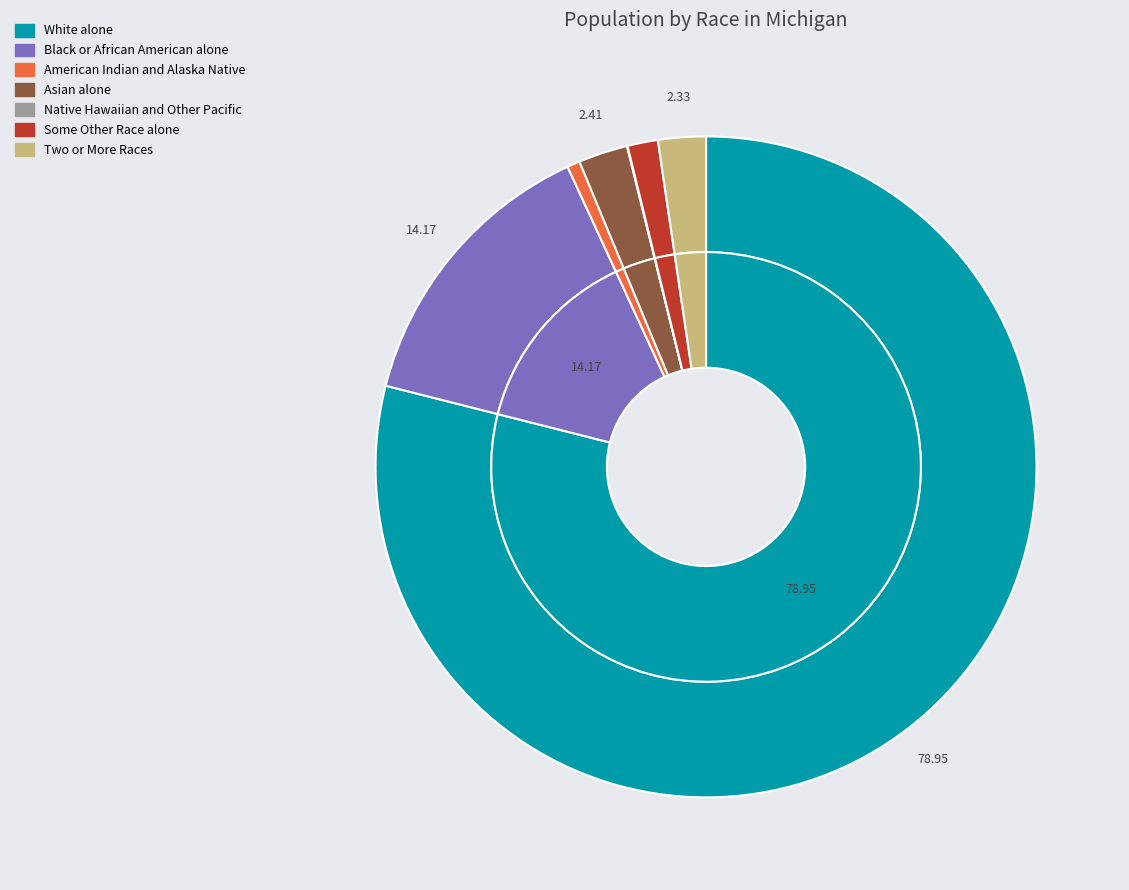

To the nearest percent, what is the average slice percentage?

14%